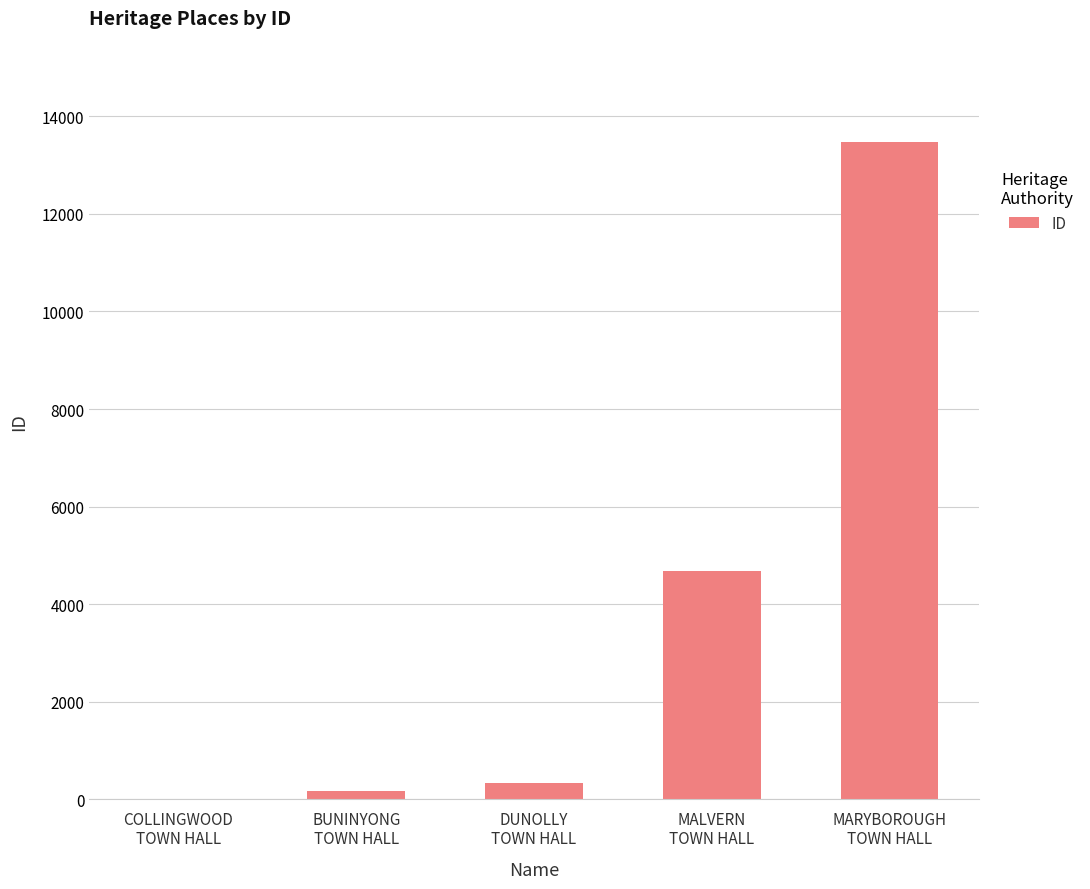

What is the sum of all values?

18681